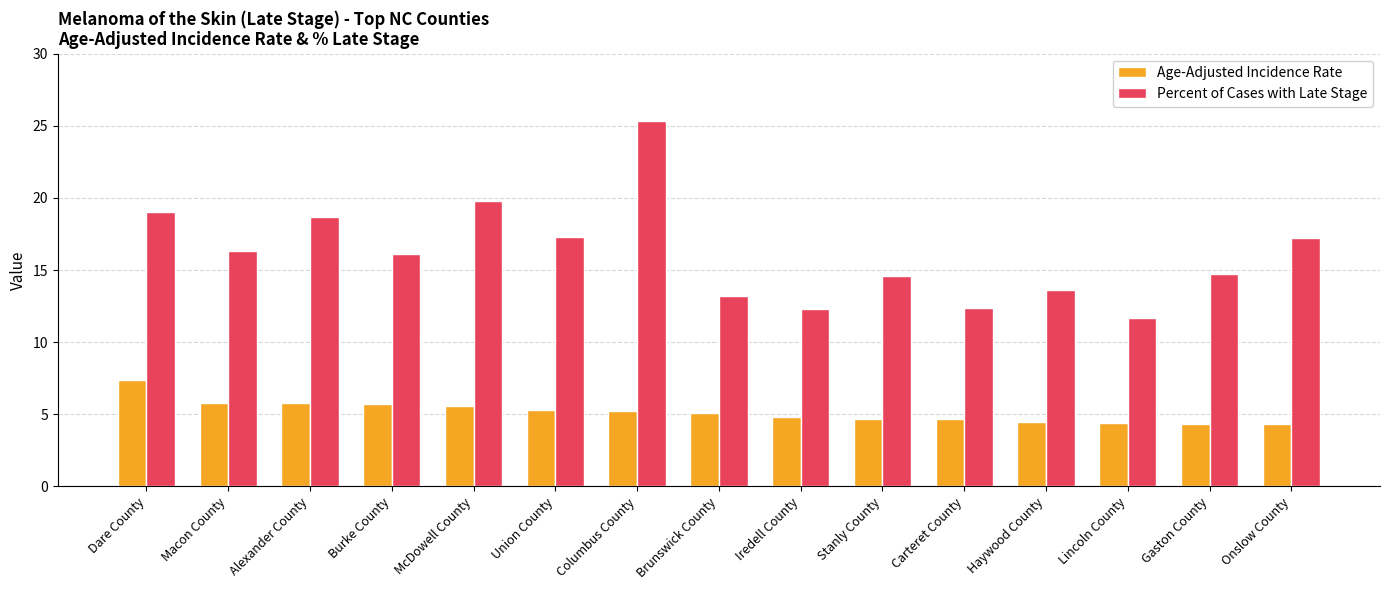

Which series has the largest total across all categories?

Percent of Cases with Late Stage